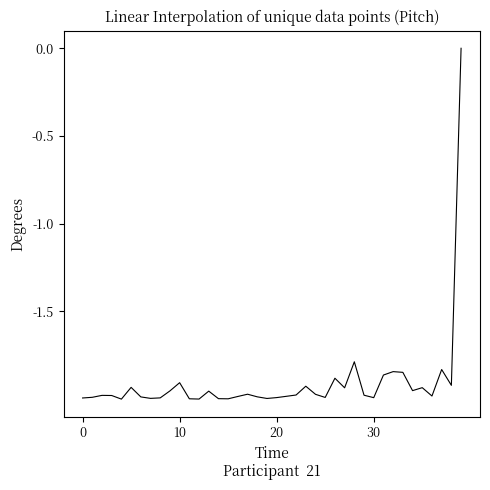

Reading right to left, list all the values displayed in this chart.

0.0	-1.9	-1.8	-2.0	-1.9	-2.0	-1.8	-1.8	-1.9	-2.0	-2.0	-1.8	-1.9	-1.9	-2.0	-2.0	-1.9	-2.0	-2.0	-2.0	-2.0	-2.0	-2.0	-2.0	-2.0	-2.0	-2.0	-2.0	-2.0	-1.9	-2.0	-2.0	-2.0	-2.0	-1.9	-2.0	-2.0	-2.0	-2.0	-2.0